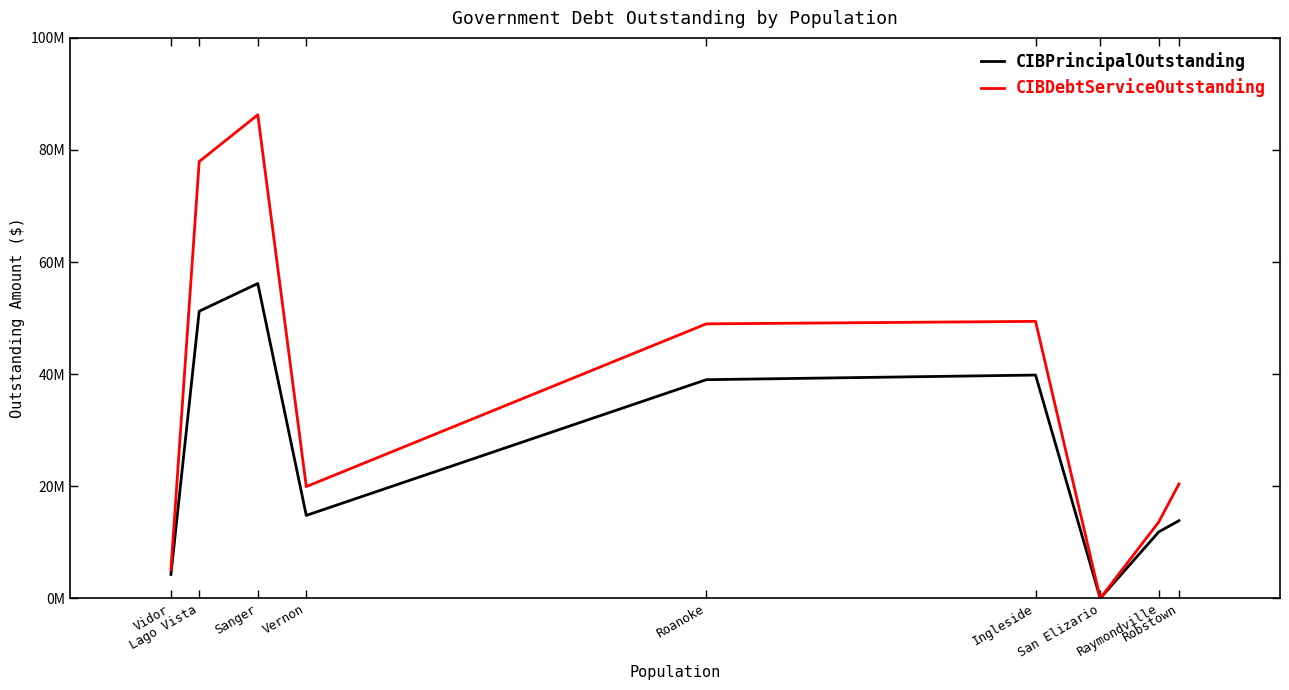

List the series in order of their peak value, highest first.

CIBDebtServiceOutstanding, CIBPrincipalOutstanding